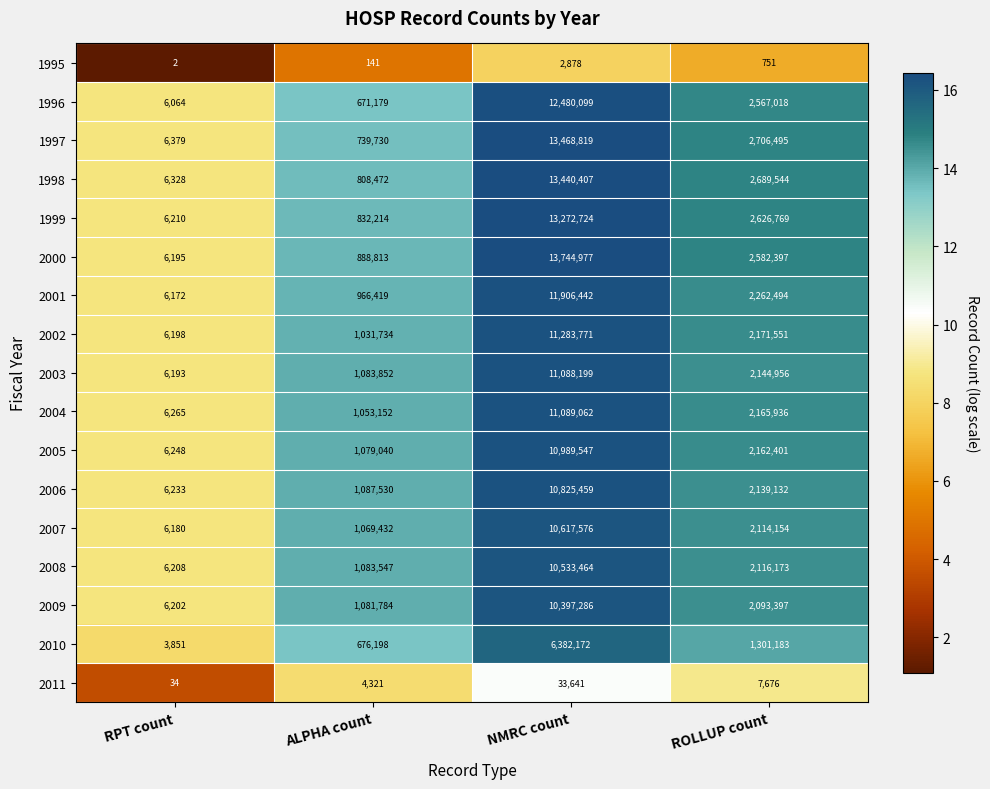

At which category is the sum across all series the highest?

NMRC count